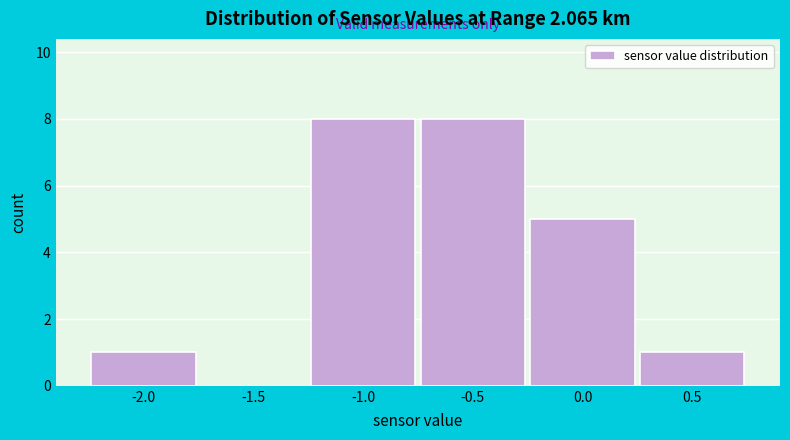

Reading right to left, list all the values displayed in this chart.

0.5=1	0.0=5	-0.5=8	-1.0=8	-1.5=0	-2.0=1